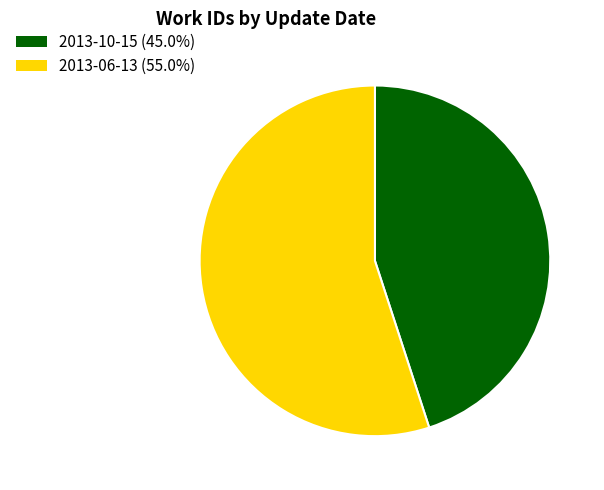

How many segments does this pie chart have?

2